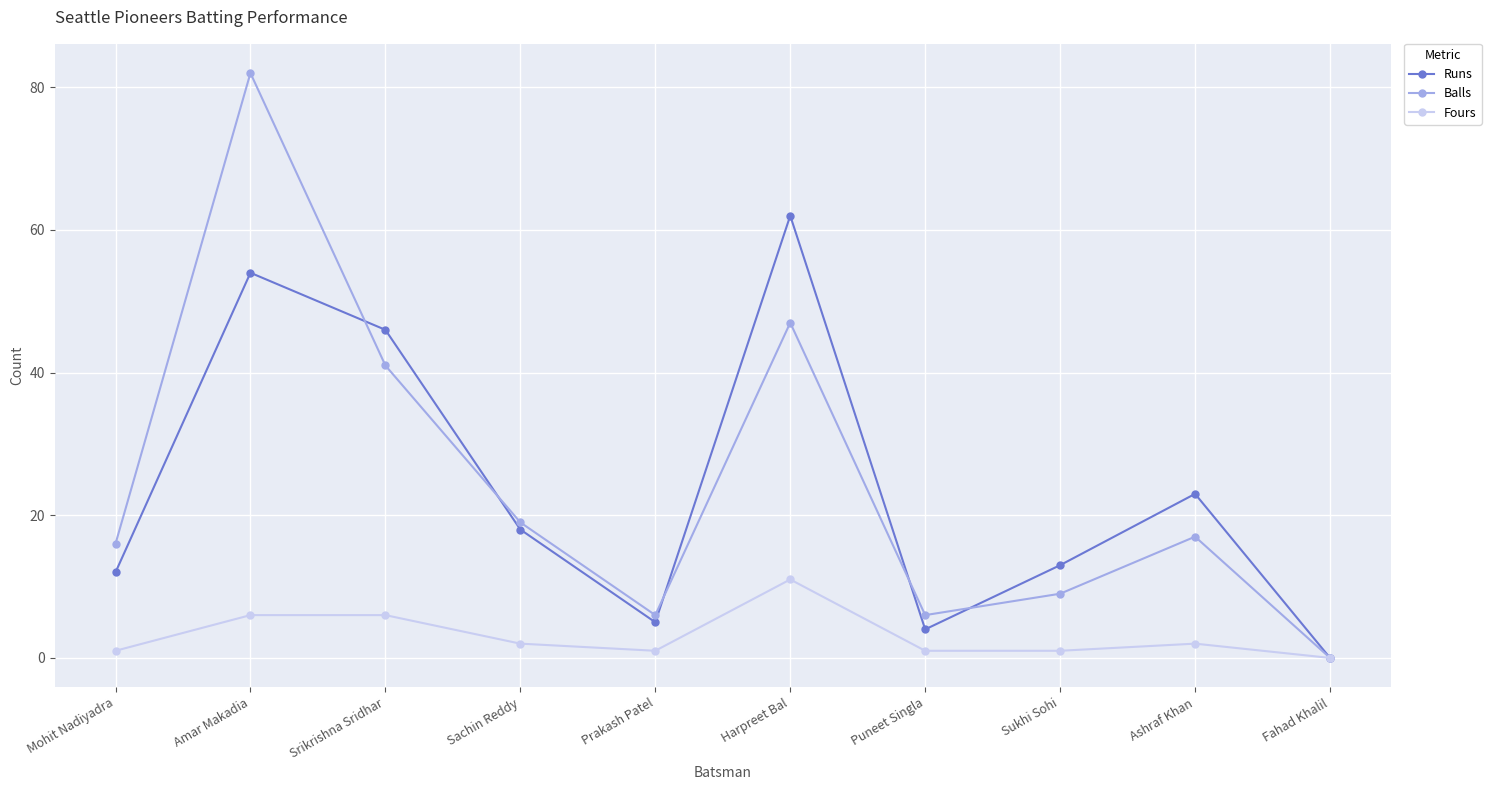

What position from the right is Prakash Patel?

6